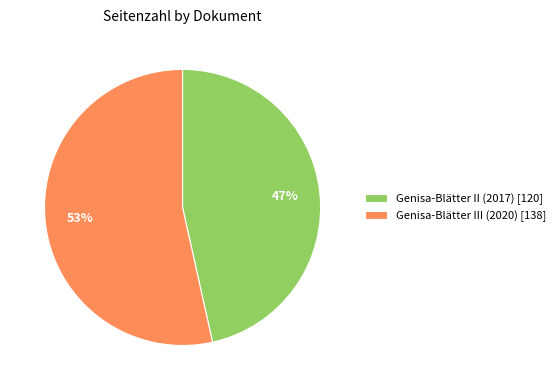

To the nearest percent, what is the average slice percentage?

50%